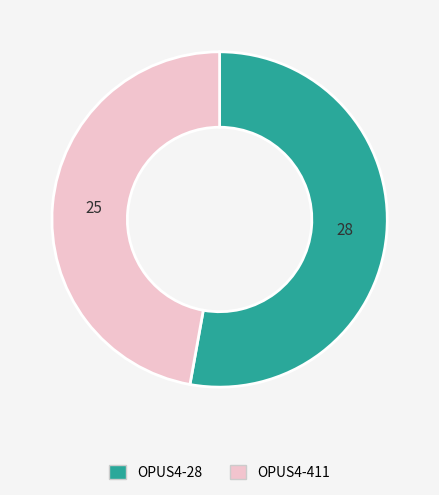

Is there a majority slice in this chart?

Yes